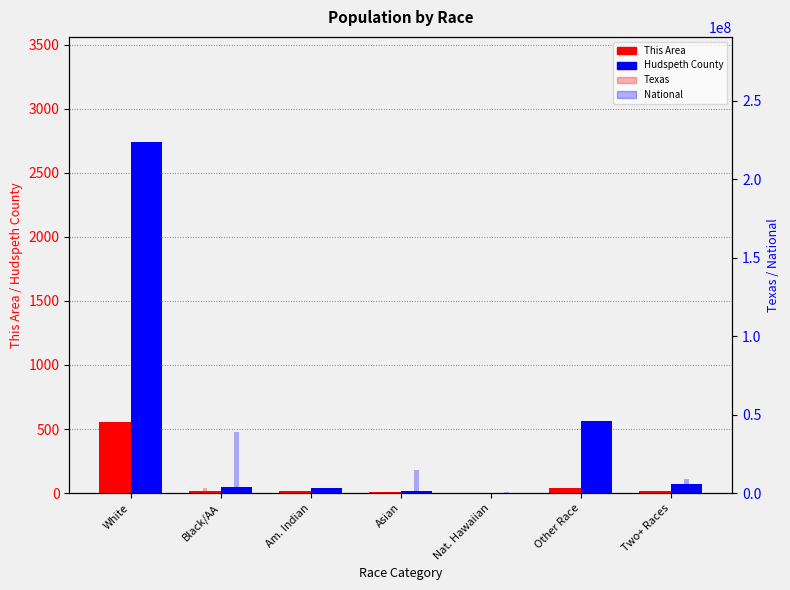

What is the label of the 2nd bar from the left?

Black/AA